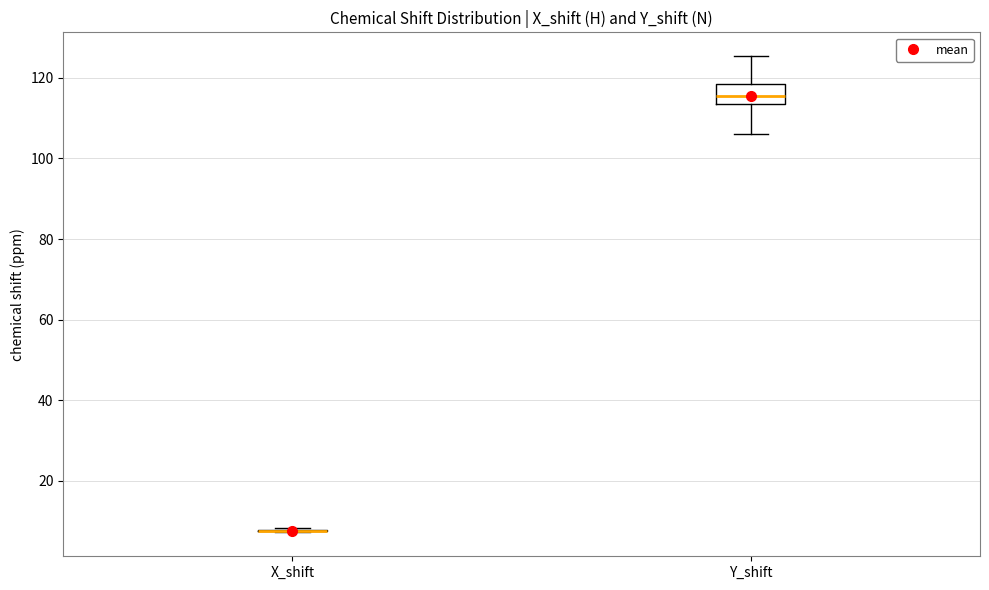

Reading left to right, transcribe this box plot: for each box, give where its median line is, the range the box spans, and where its two whiskers end, as read against the y-axis. The values are not printed on the chart, so give them approximately, as read against the axis.

X_shift: box collapsed to a line at 8, whiskers 8 to 8
Y_shift: median 116, box 114 to 118, whiskers 106 to 126